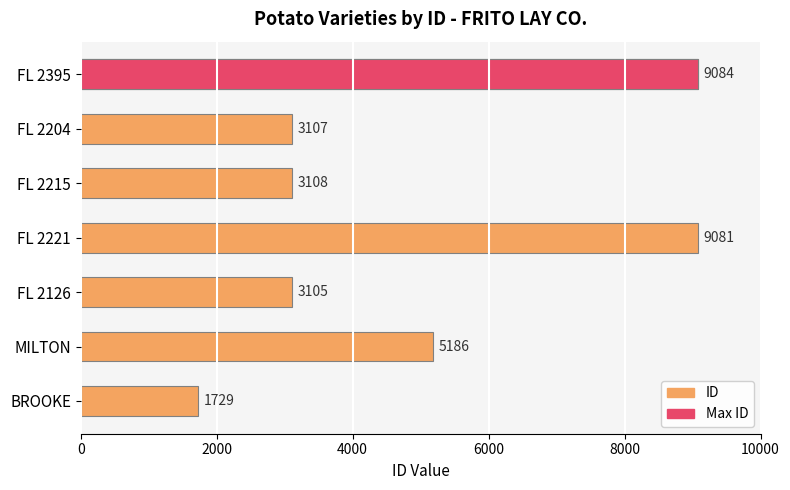

What is the average value?

4914